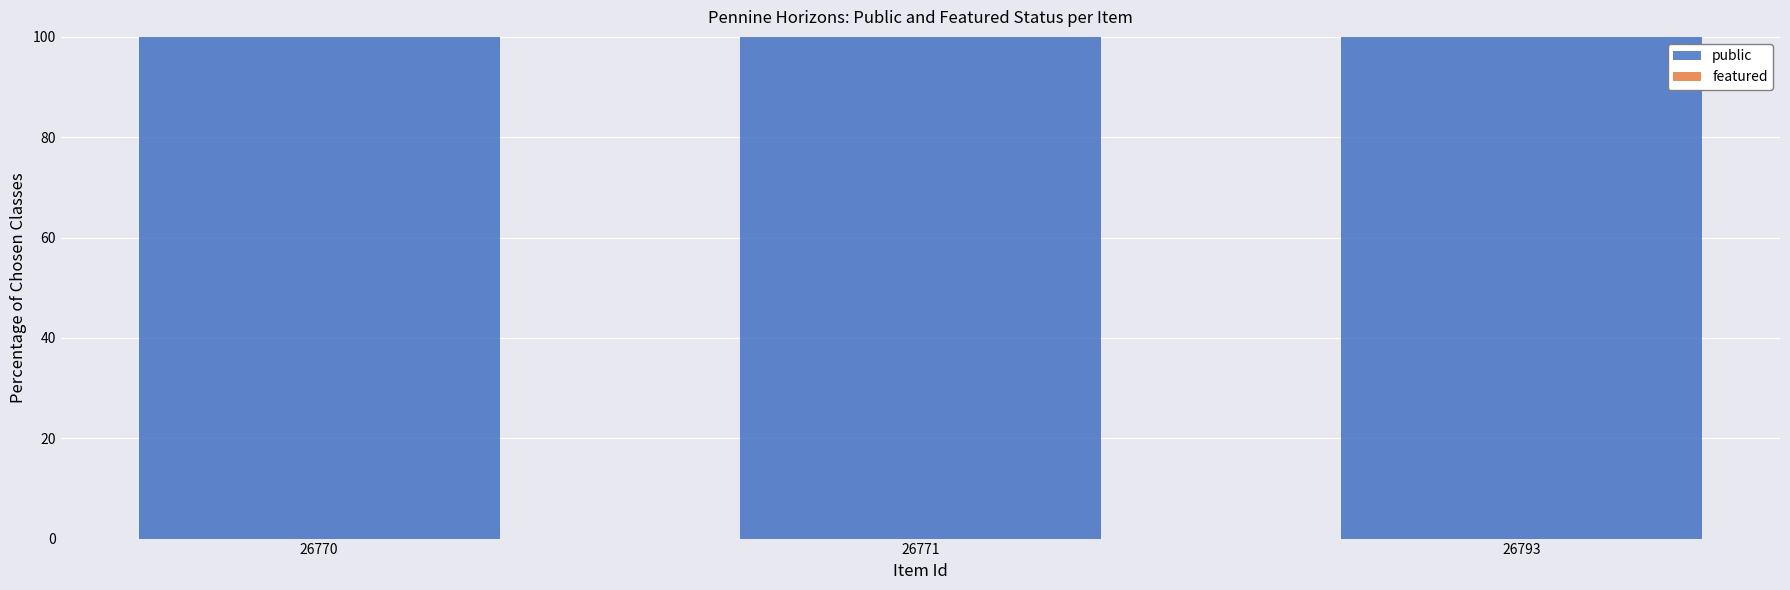

What value does the public series have at 26771?

100